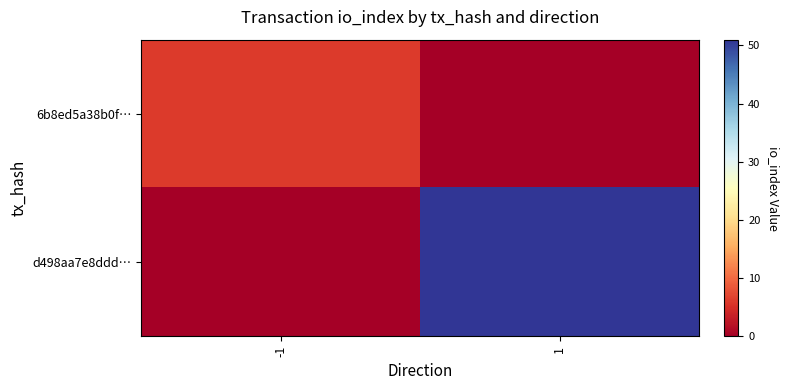

Rank the series by their maximum value, from lowest to highest.

6b8ed5a38b0f…, d498aa7e8ddd…